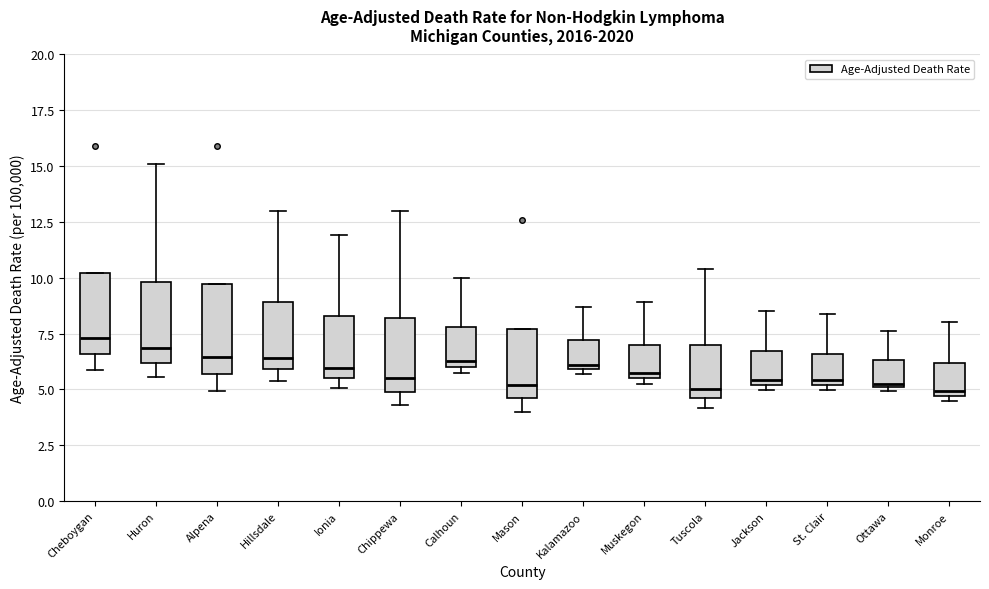

Where is the upper edge of the box for Monroe on the y-axis? The values are not printed on the chart, so give them approximately, as read against the axis.

6.0